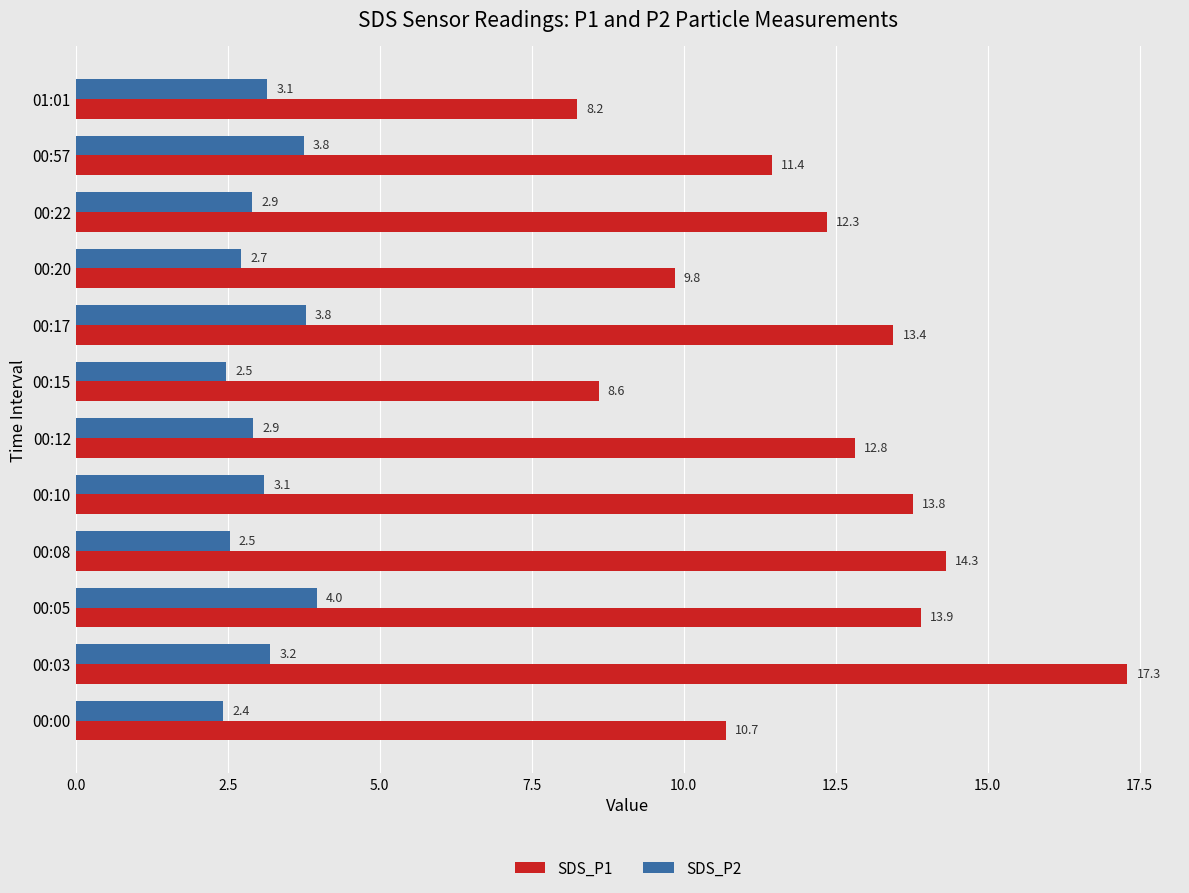

Count the number of categories in the chart.

12